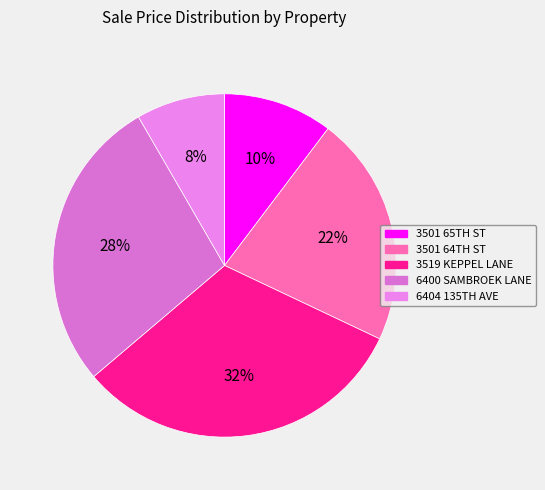

To the nearest percent, what percentage of the pie is 6400 SAMBROEK LANE?

28%